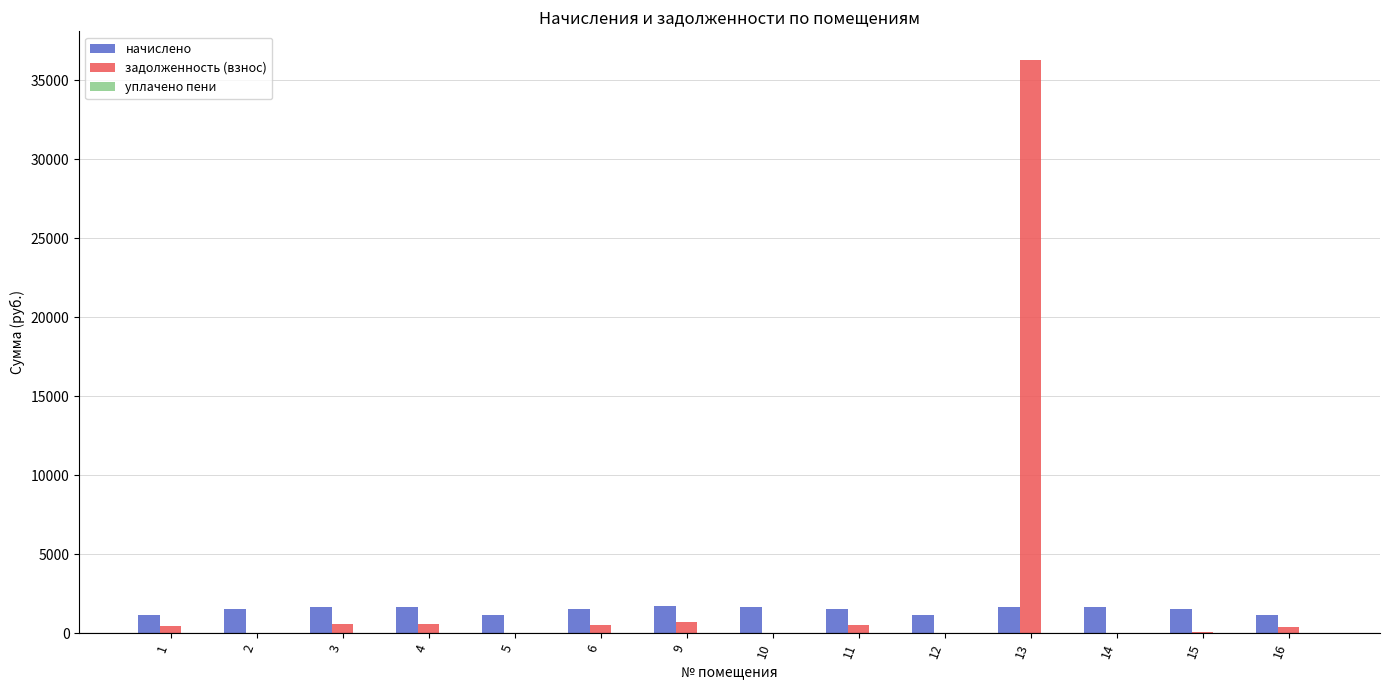

What is the greatest value displayed?

36279.0